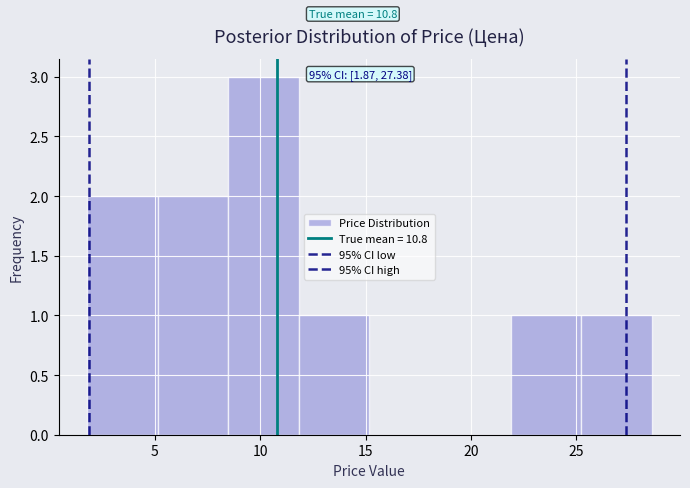

Over which range of the x-axis is the bar tallest?

8.5 to 12.0